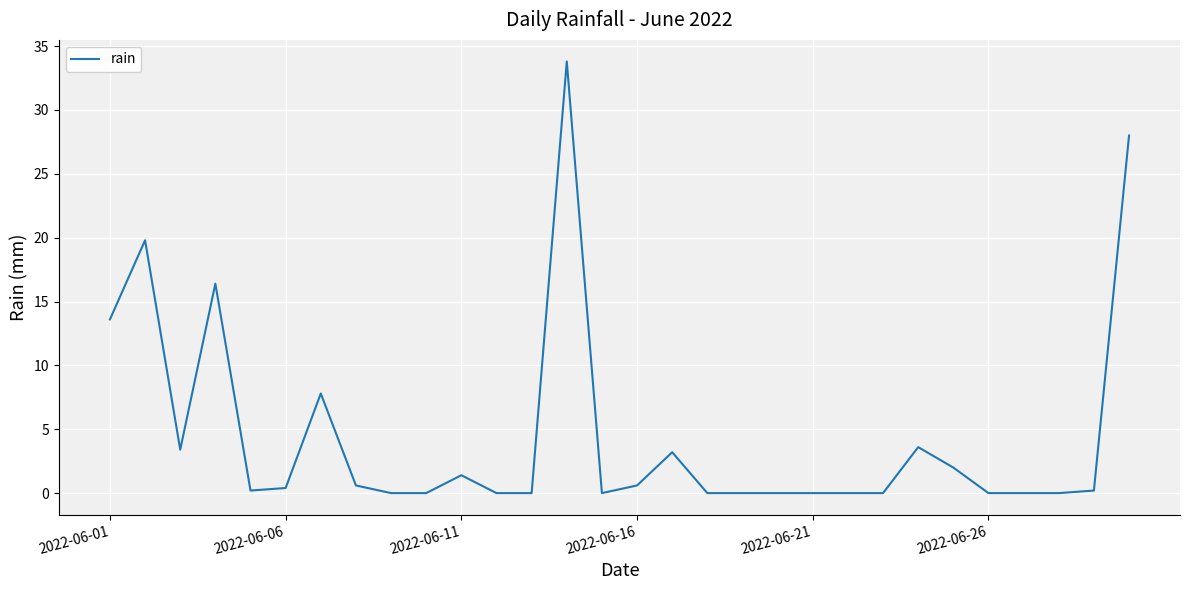

What is the maximum value shown in the chart?

33.8